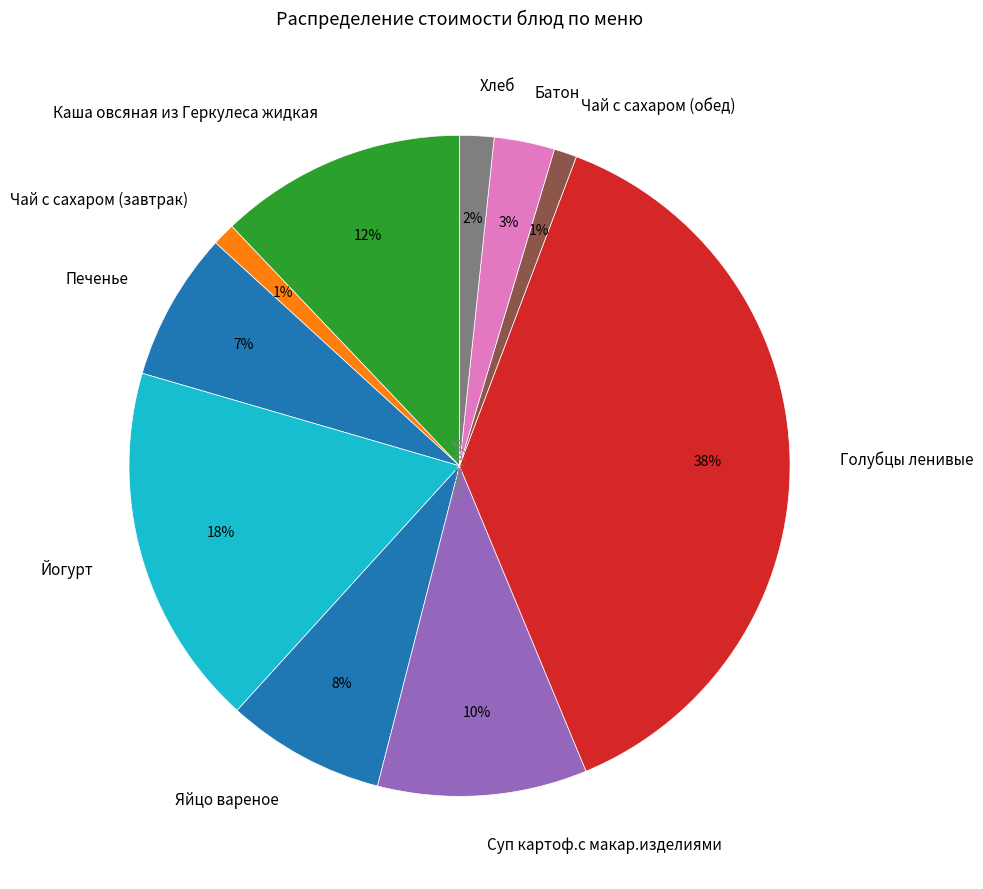

Between Йогурт and Батон, which is larger?

Йогурт